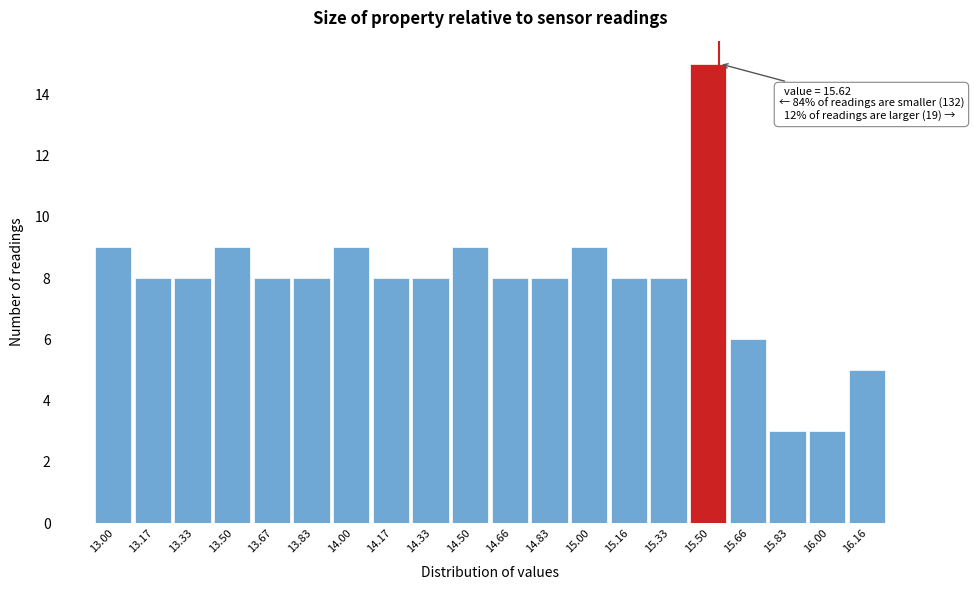

Reading left to right, list all the values displayed in this chart.

9	8	8	9	8	8	9	8	8	9	8	8	9	8	8	15	6	3	3	5